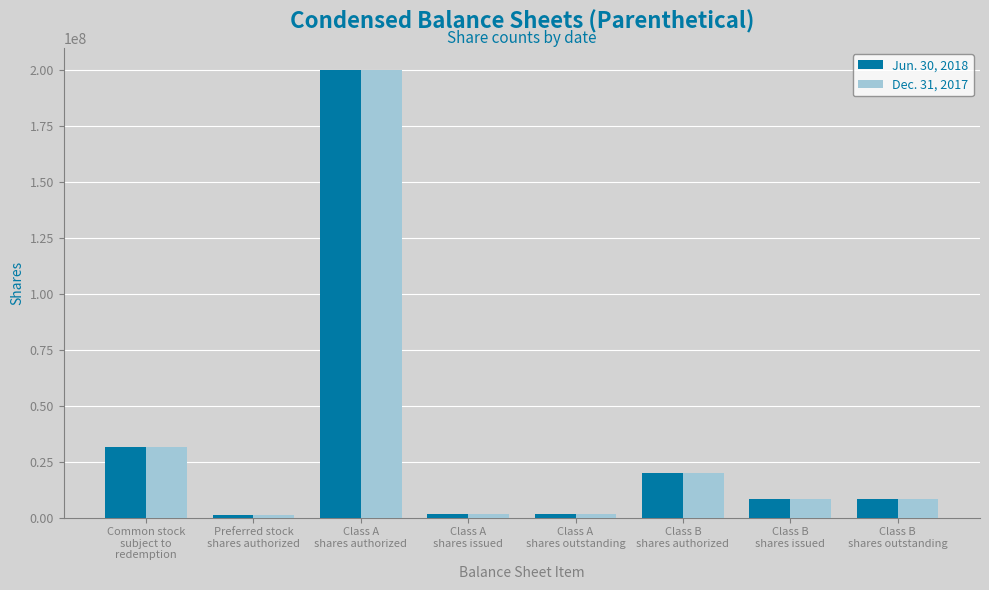

List the series in order of their overall mean, highest first.

Jun. 30, 2018, Dec. 31, 2017